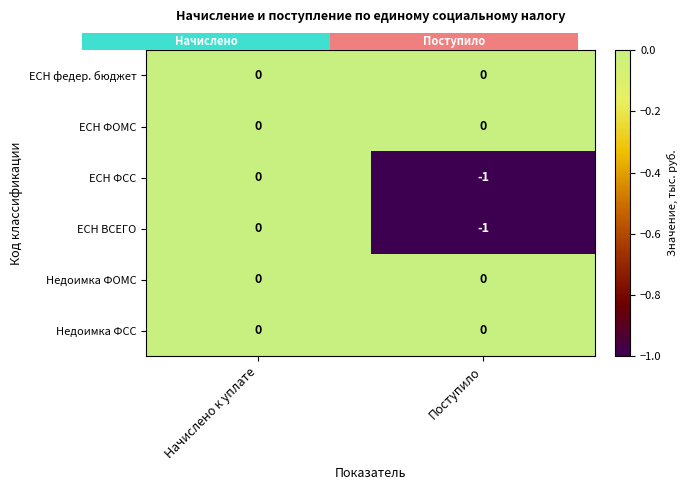

Reading left to right, list all the values displayed in this chart.

ЕСН федер. бюджет: Начислено к уплате=0	Поступило=0
ЕСН ФОМС: Начислено к уплате=0	Поступило=0
ЕСН ФСС: Начислено к уплате=0	Поступило=-1
ЕСН ВСЕГО: Начислено к уплате=0	Поступило=-1
Недоимка ФОМС: Начислено к уплате=0	Поступило=0
Недоимка ФСС: Начислено к уплате=0	Поступило=0